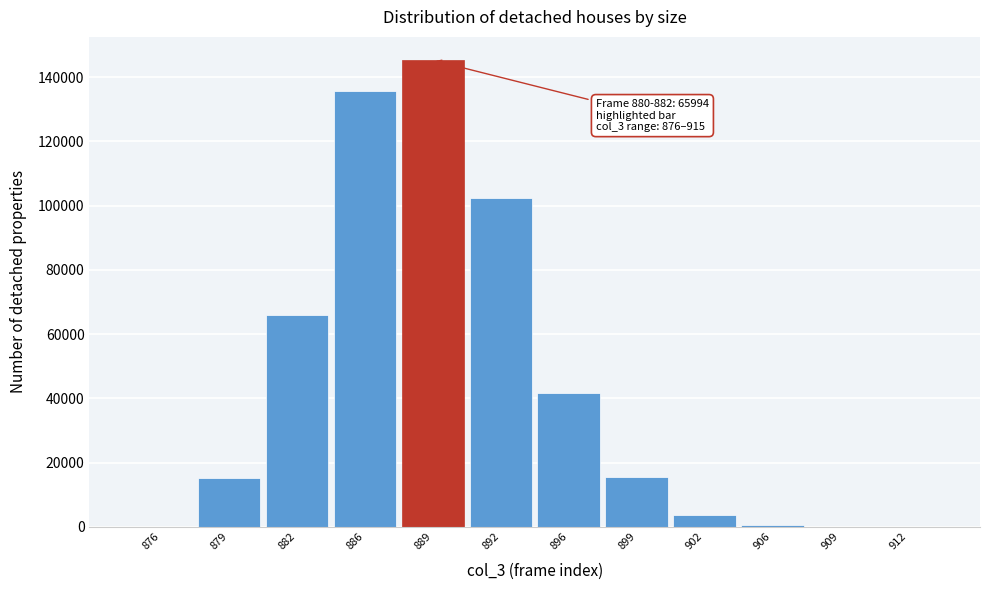

The value at 882 is 21989. True or false?

False